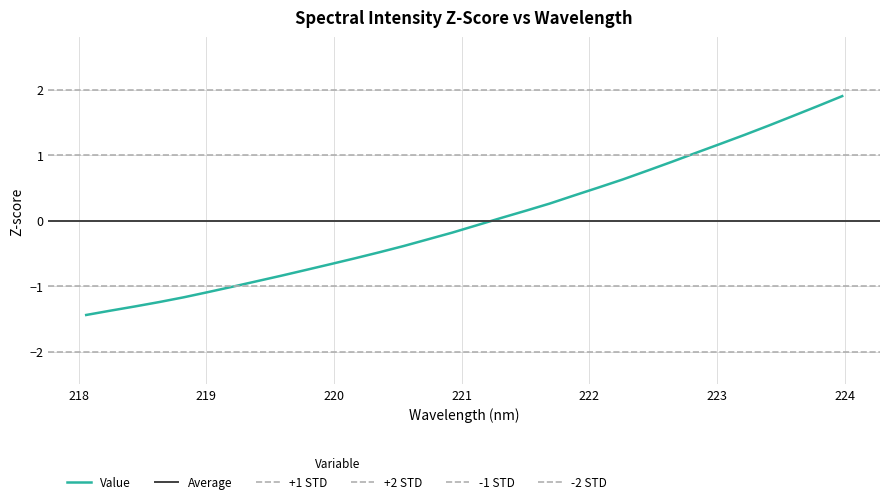

Which category has the lowest value across all series?

218.0596